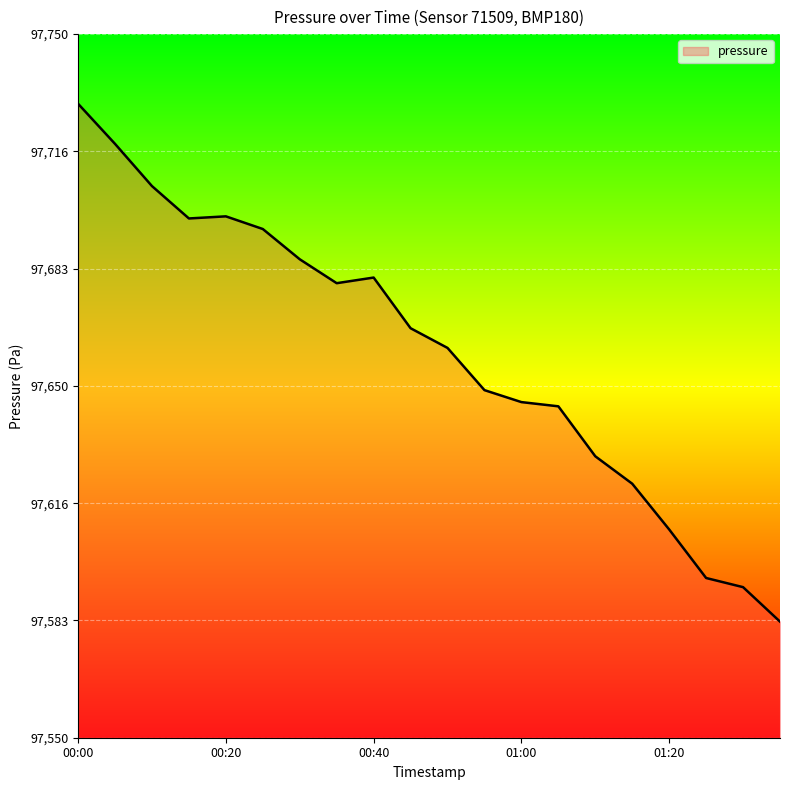

What is the maximum value shown in the chart?

97730.2